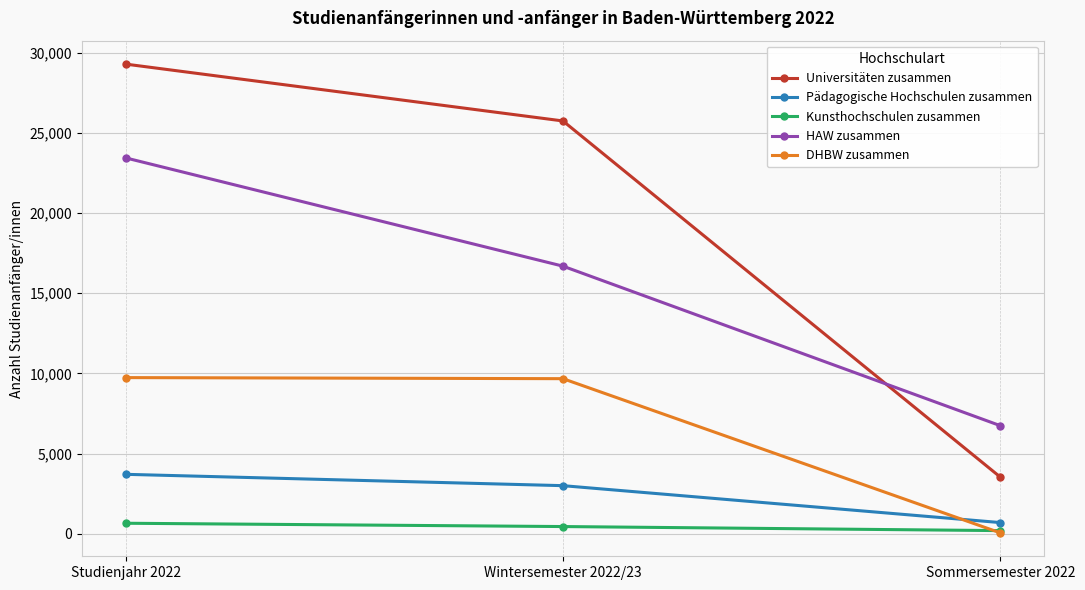

At which label is HAW zusammen closest to 15094?

Wintersemester 2022/23